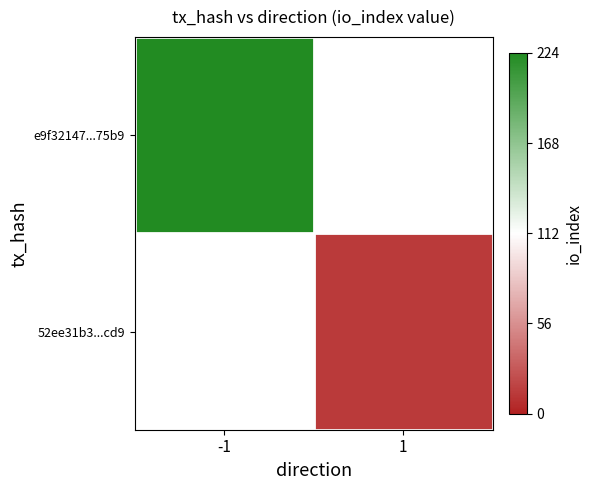

Which category has the lowest value across all series?

1